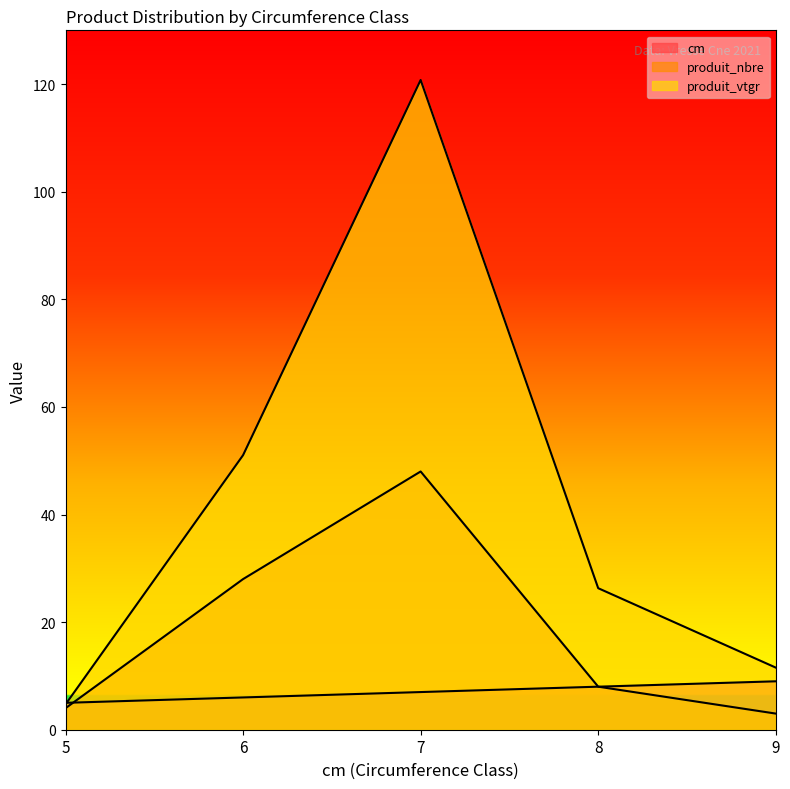

What is the spread (max minus min) of values at 9?

8.5